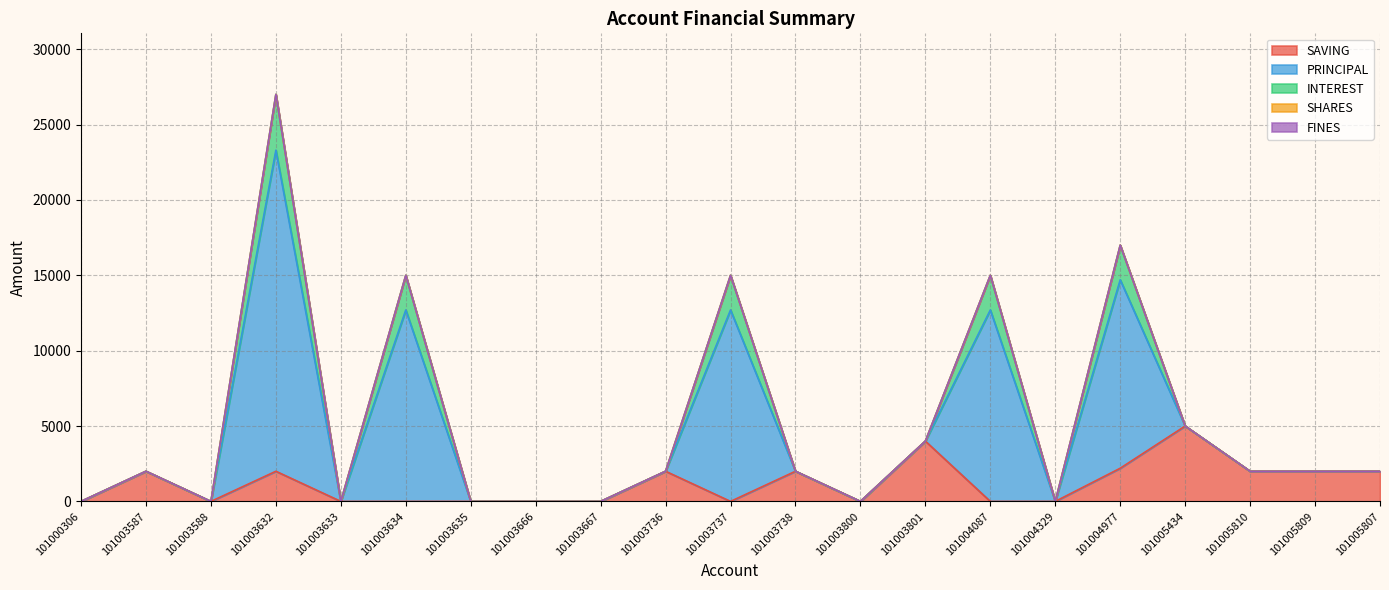

What is the sum of all SAVING values?

25200